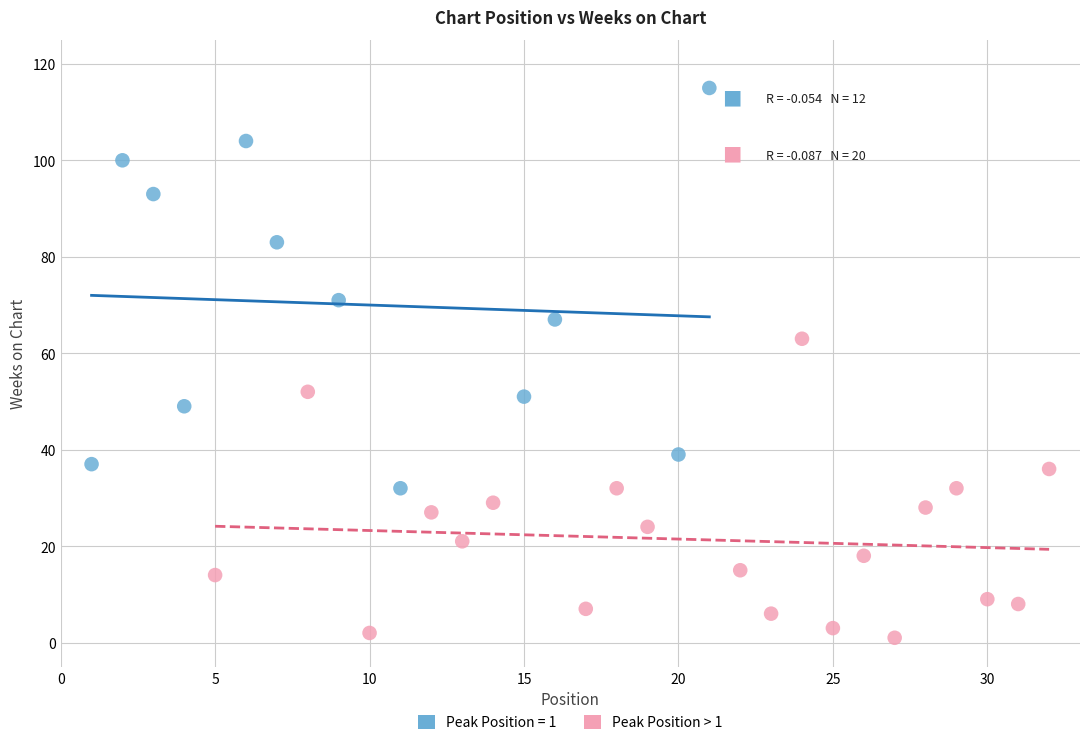

Which series contains the lowest Y value?

Peak Position > 1